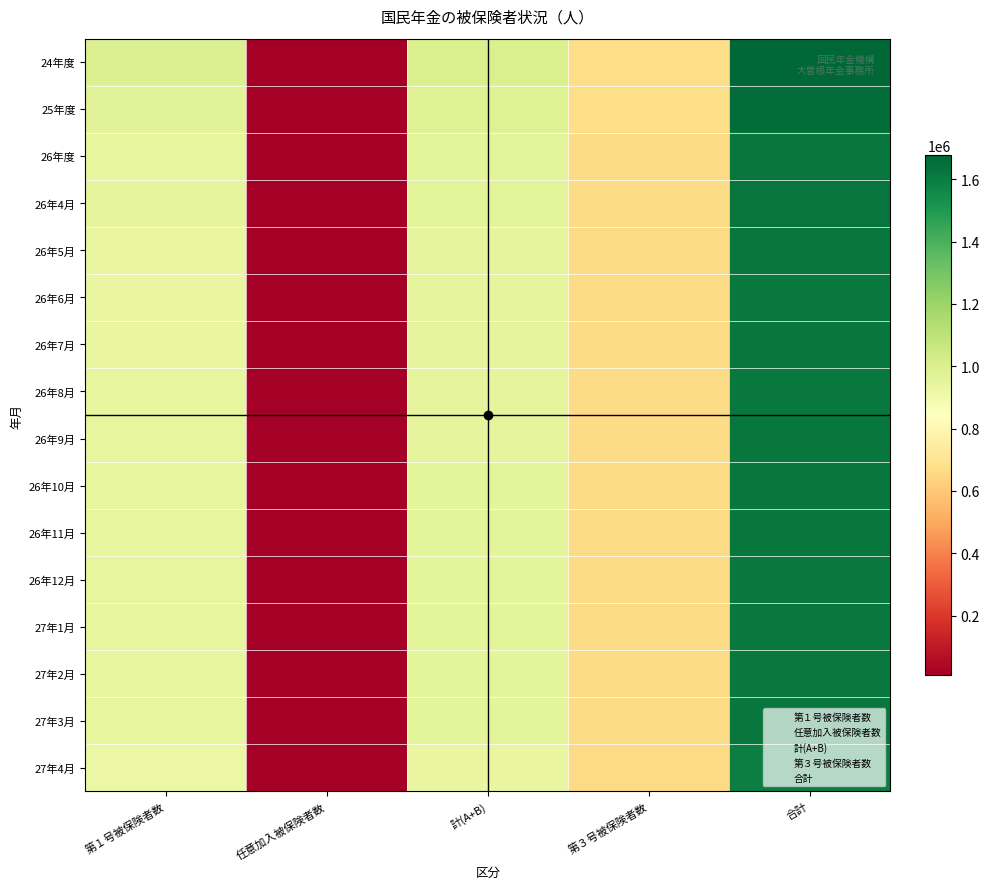

Rank the series at 合計 from lowest to highest value.

27年4月, 27年1月, 26年8月, 27年2月, 26年12月, 26年6月, 26年7月, 26年5月, 26年9月, 26年11月, 26年度, 27年3月, 26年10月, 26年4月, 25年度, 24年度